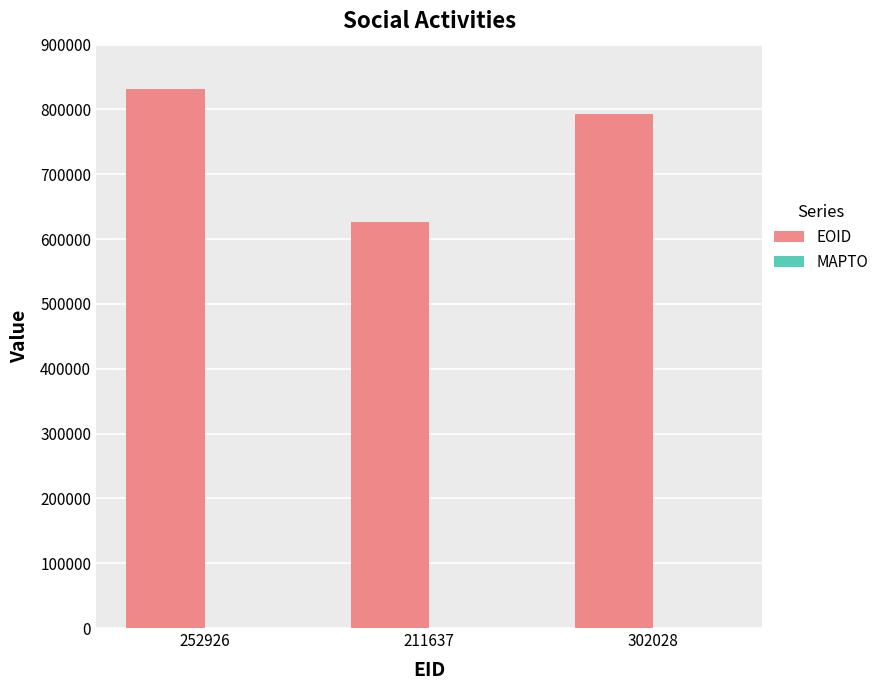

How many bars are there in total?

3